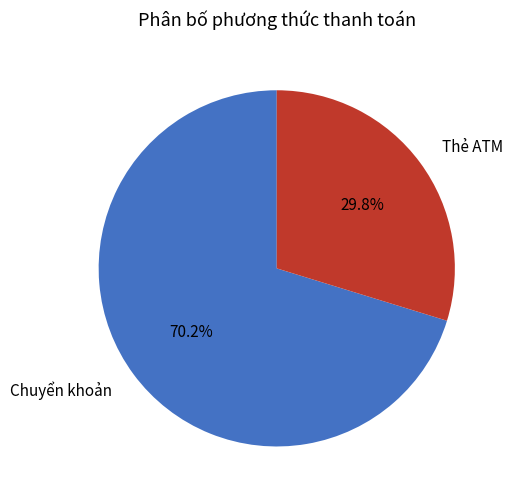

Is there any slice that represents more than half of the pie?

Yes